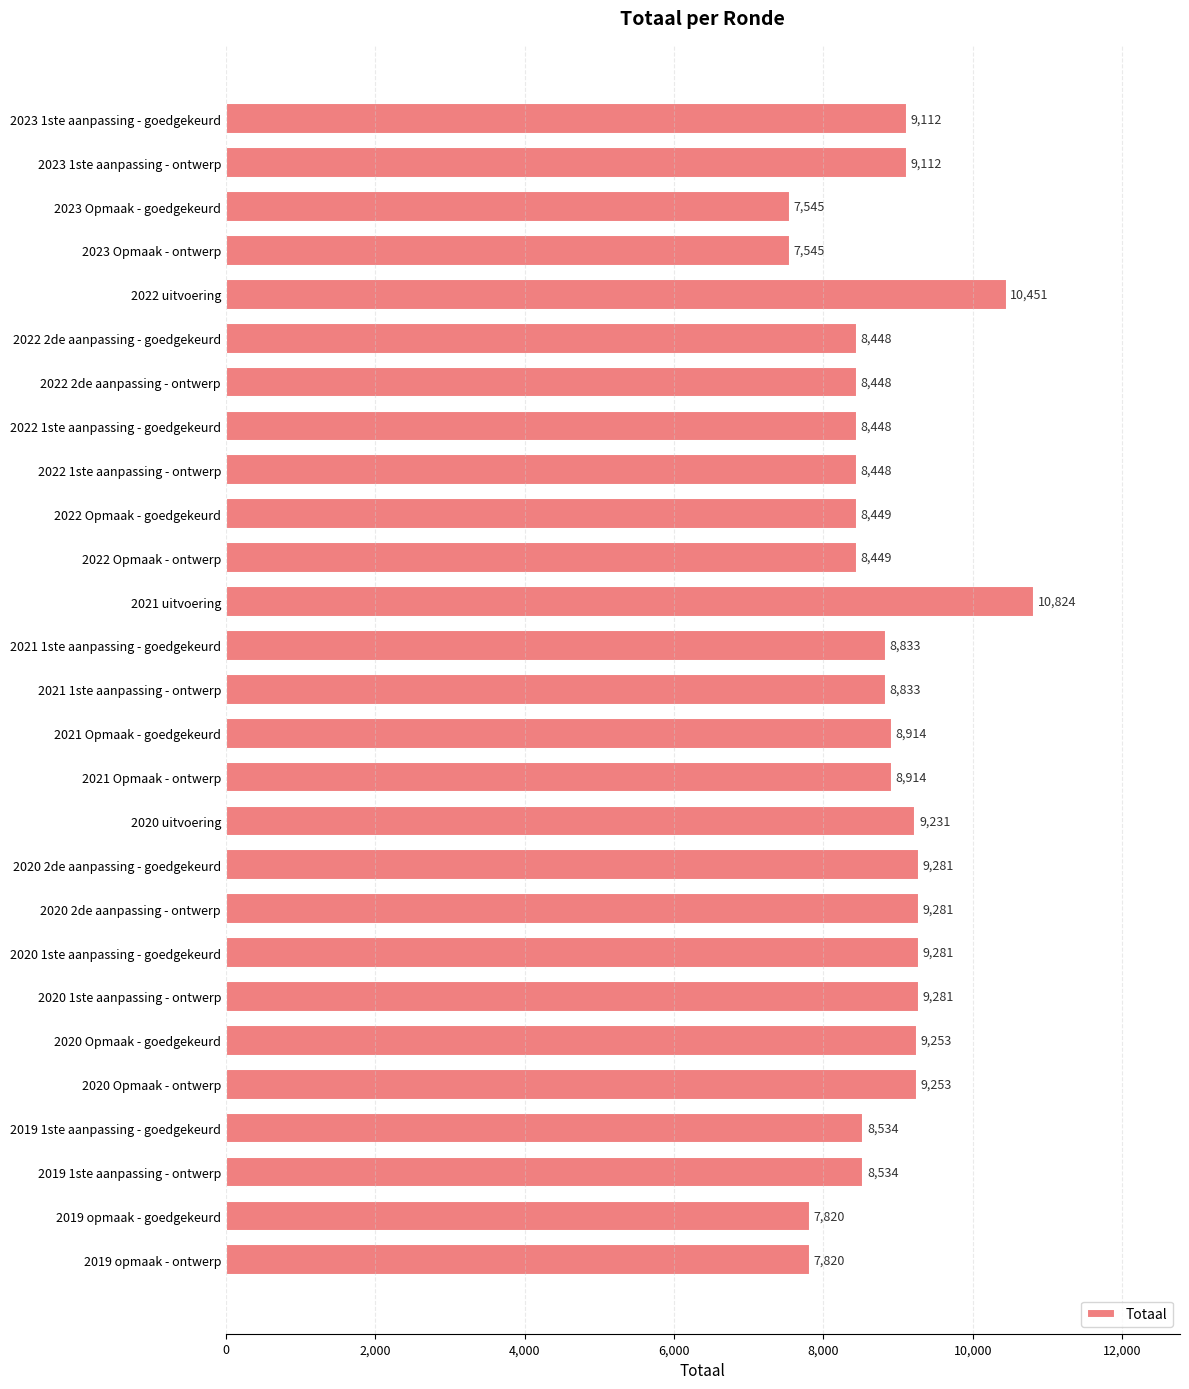

Is it true that the value at 2020 Opmaak - ontwerp is 1917?

False